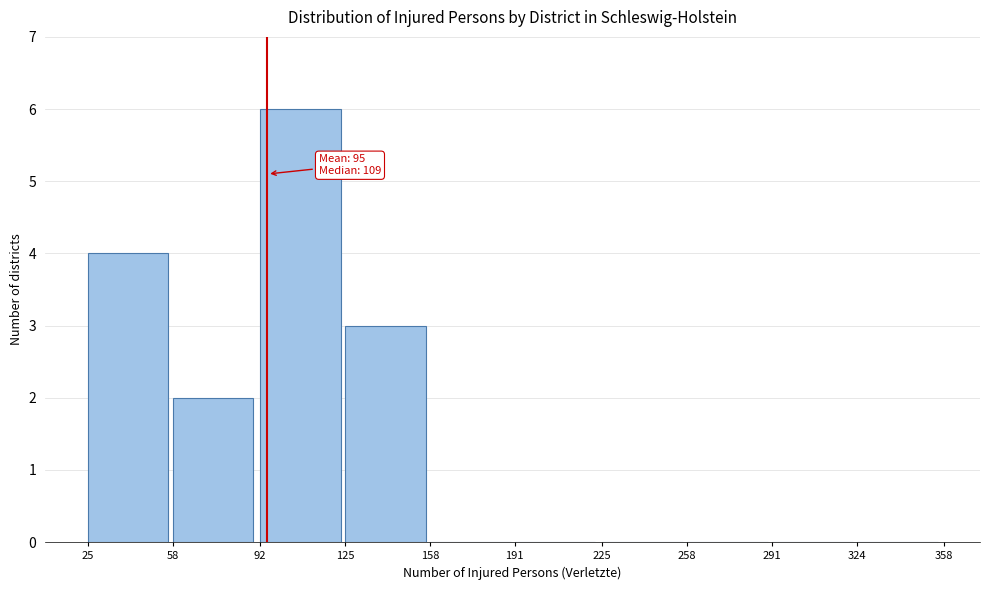

Over which range of the x-axis is the bar tallest?

92 to 125